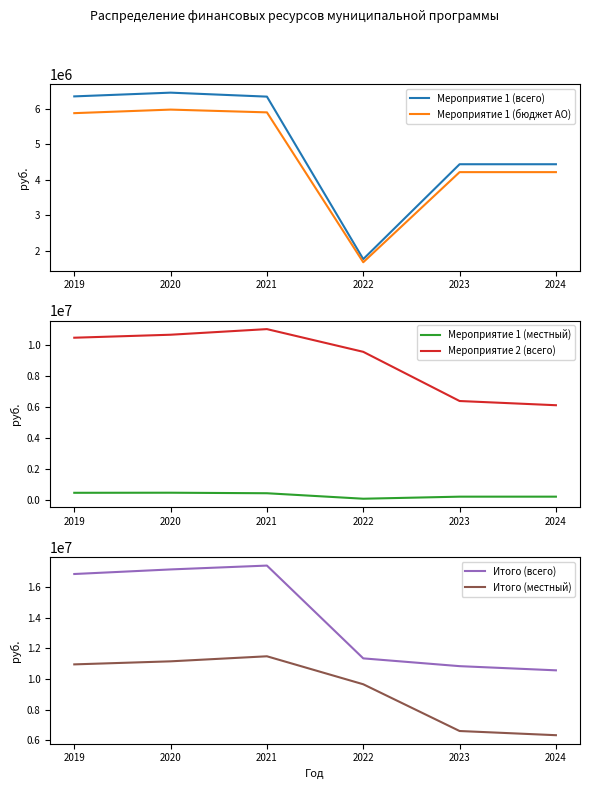

How many data points in Итого (всего) are above 16829080?

3